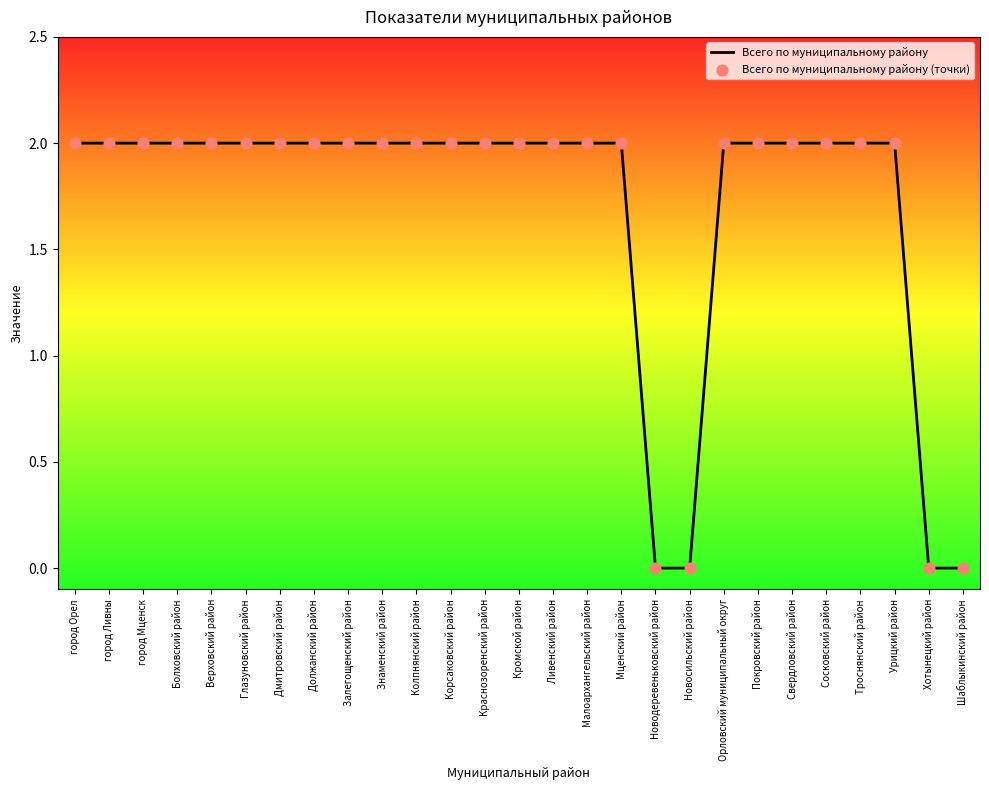

What position from the right is Болховский район?

24